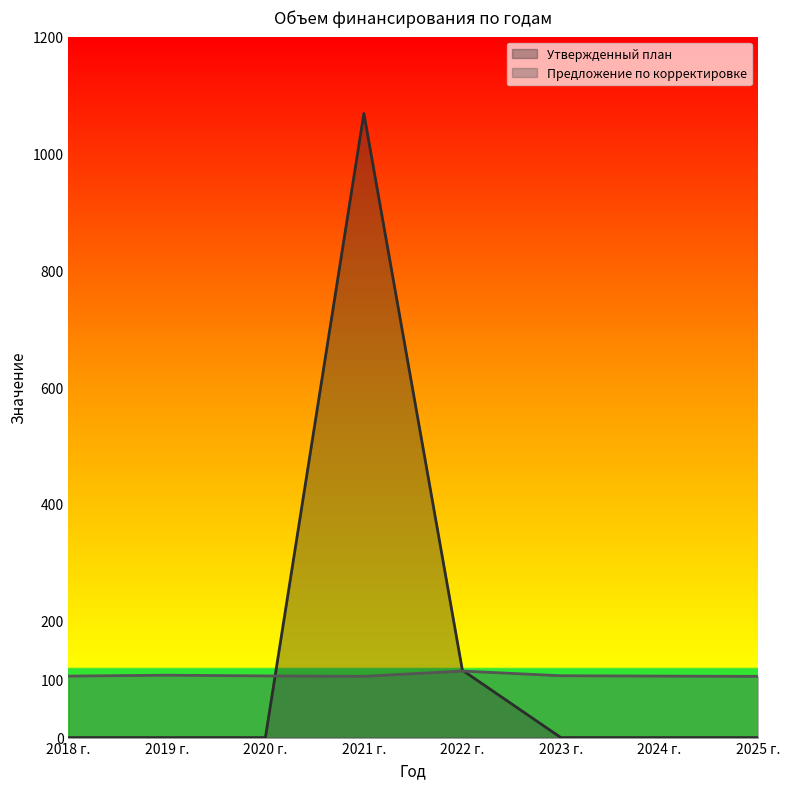

What is the difference between the maximum and minimum values in the Предложение по корректировке series?

9.1